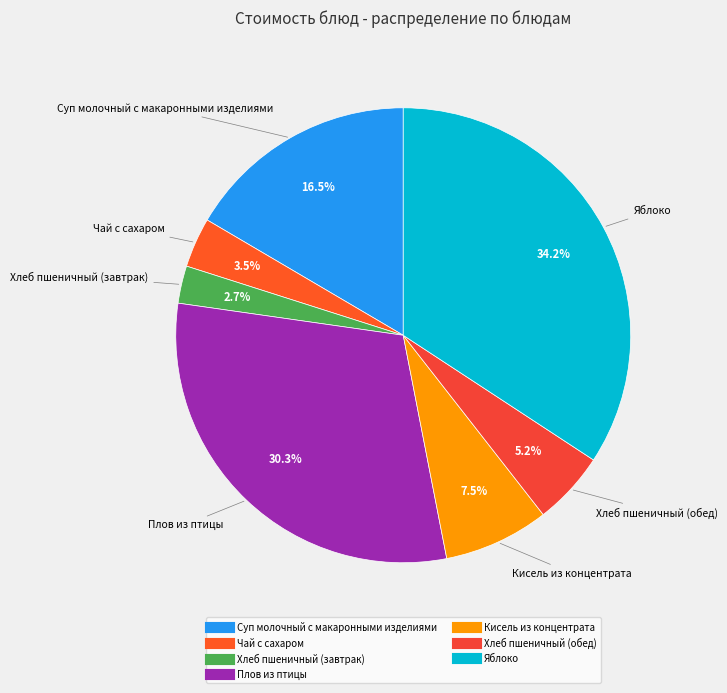

To the nearest percent, what portion does Хлеб пшеничный (обед) represent?

5%